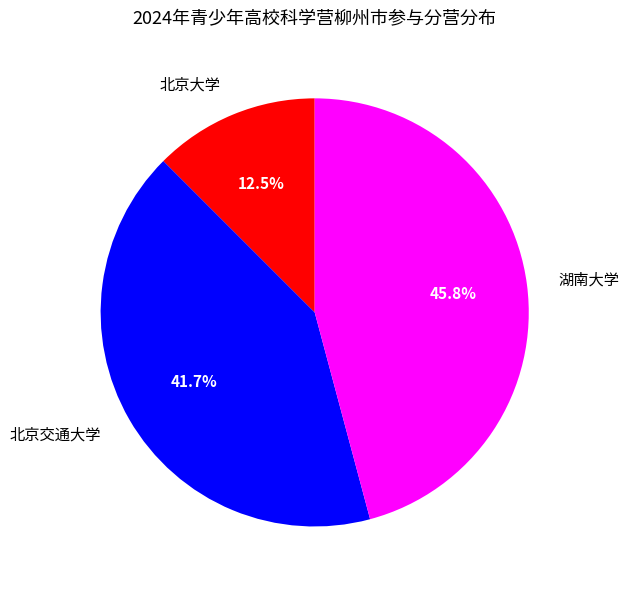

What is the smallest slice in the pie chart?

北京大学